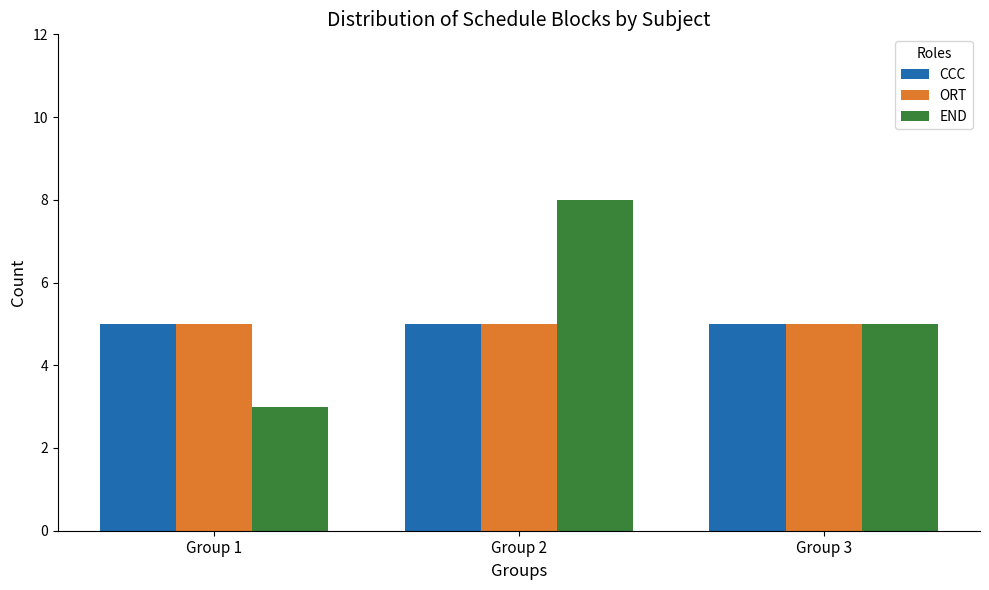

List the labels in order of END value, largest first.

Group 2, Group 3, Group 1